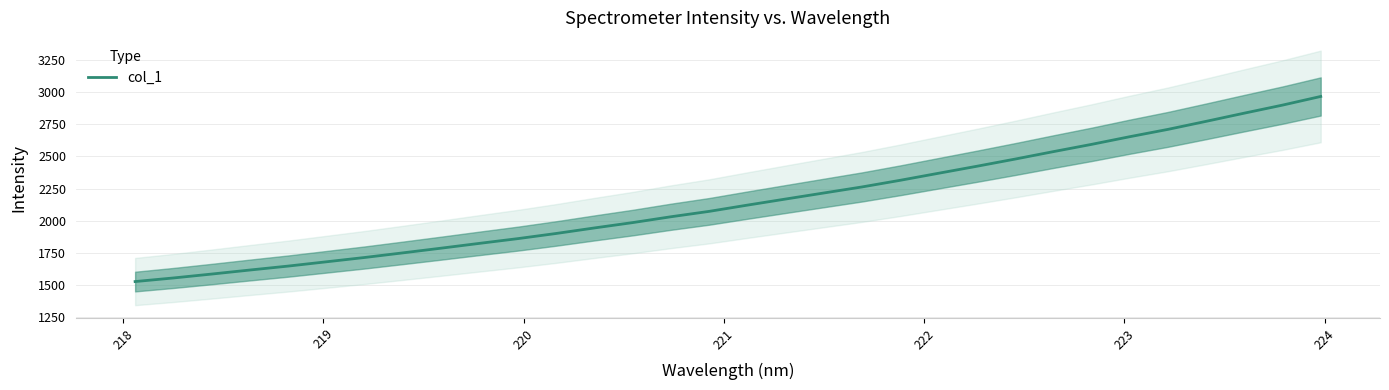

What is the greatest value displayed?

2964.6